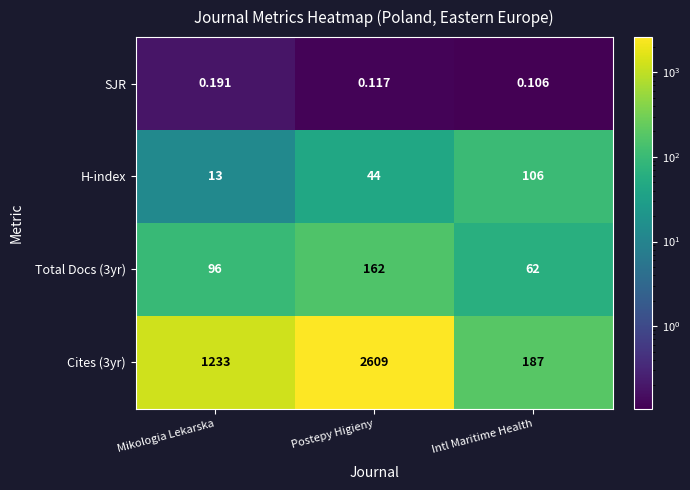

At which category is the sum across all series the highest?

Postepy Higieny